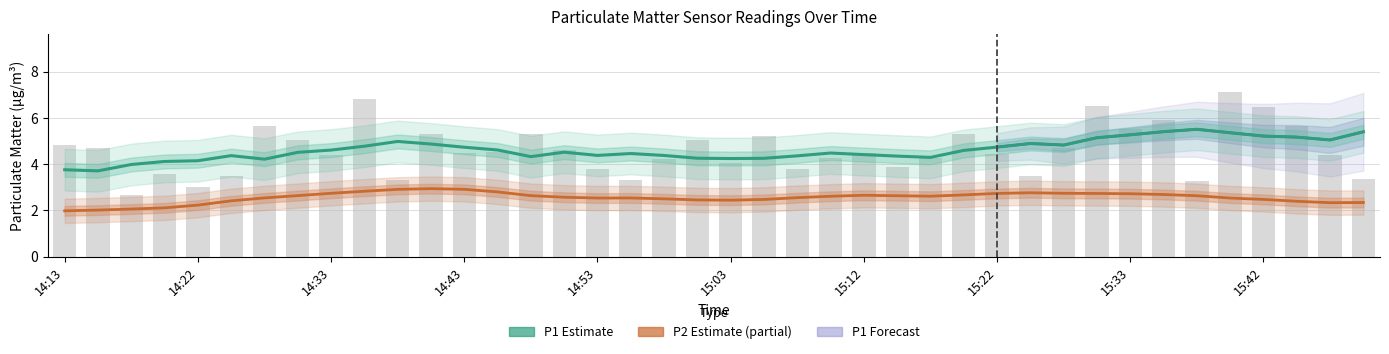

Approximately how many times larger is the value at 15:20 compared to 15:37?

1.6